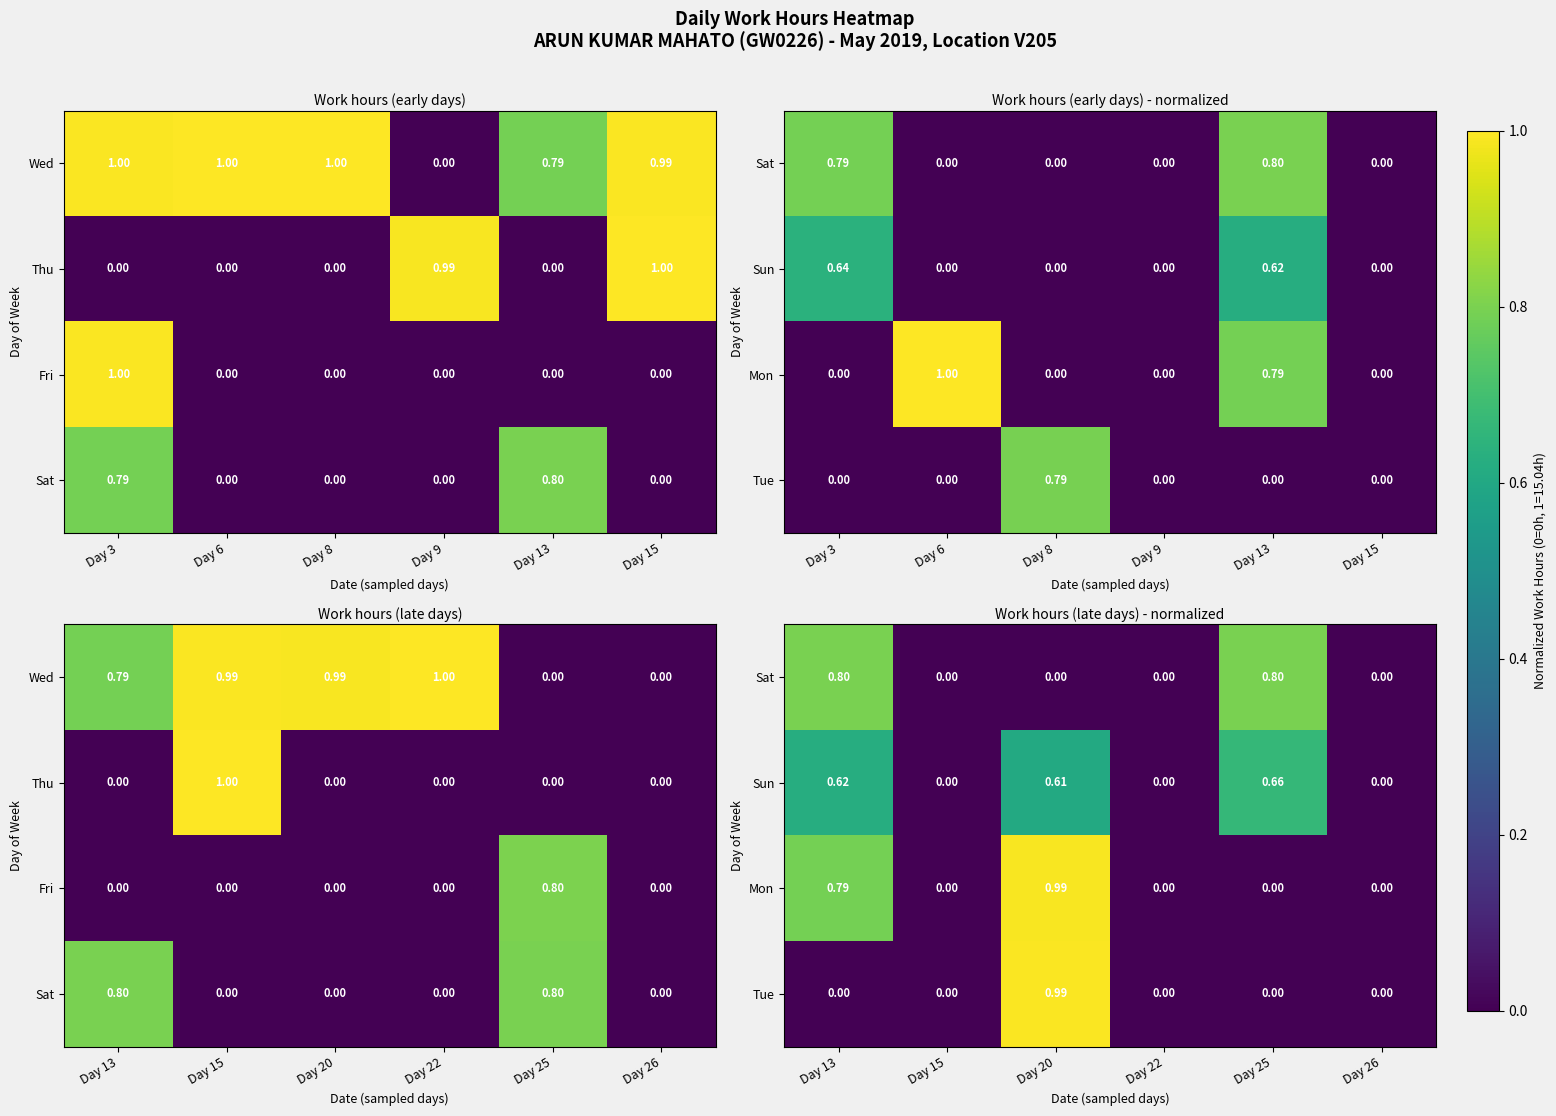

Is the value of Mon at Day 25 greater than the value of Sat at Day 25?

No